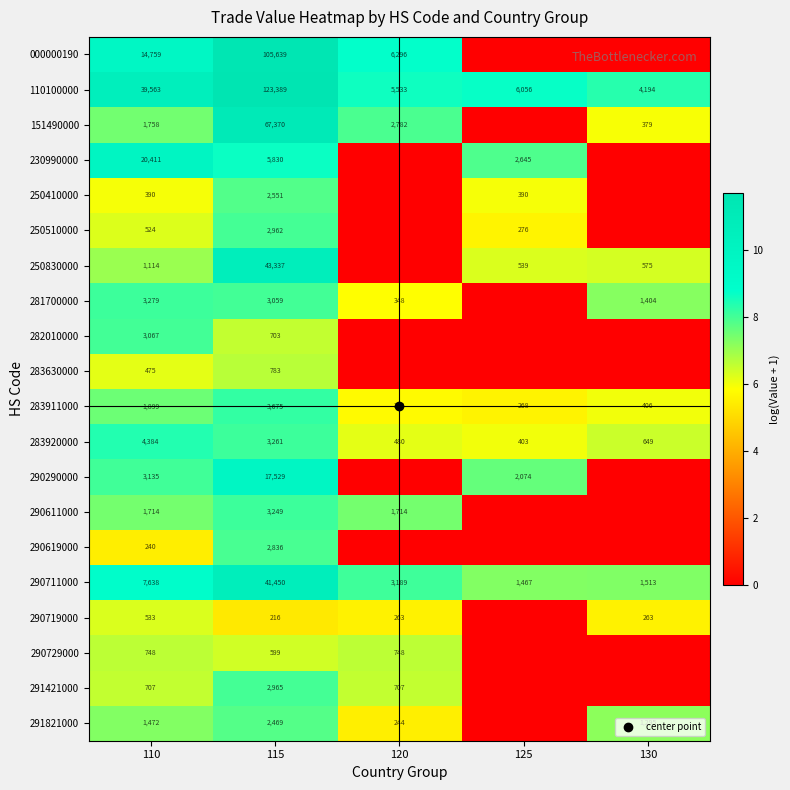

At how many categories does at least one series exceed 5?

5